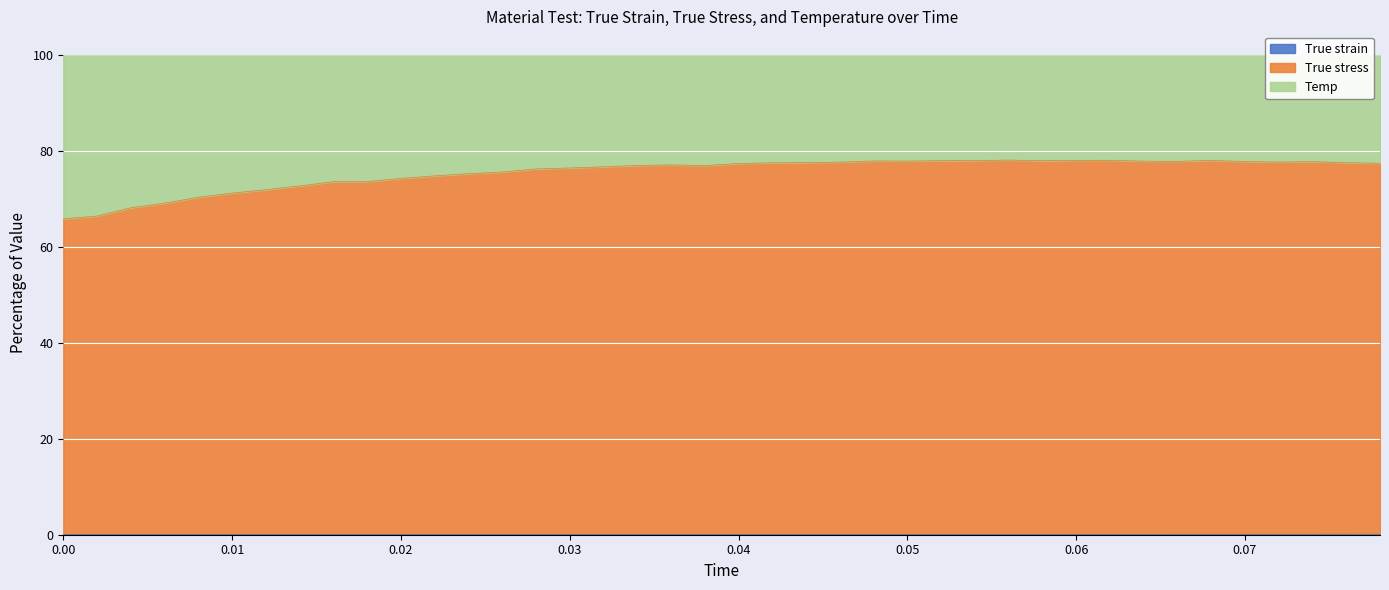

Which series has the largest total across all categories?

True stress